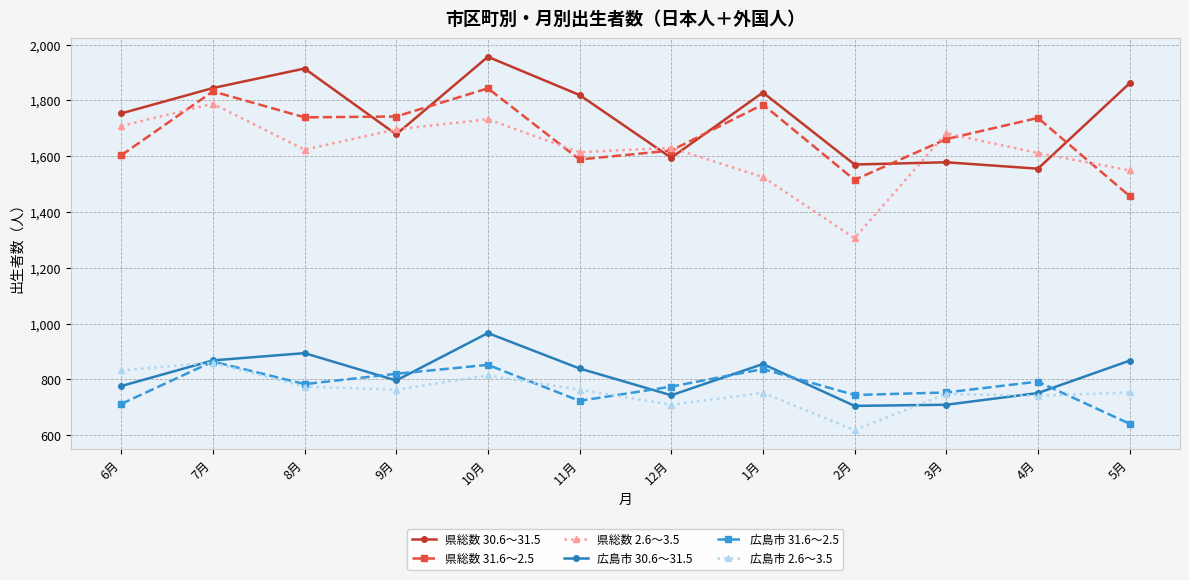

Does the chart display data point markers on the line(s)?

Yes